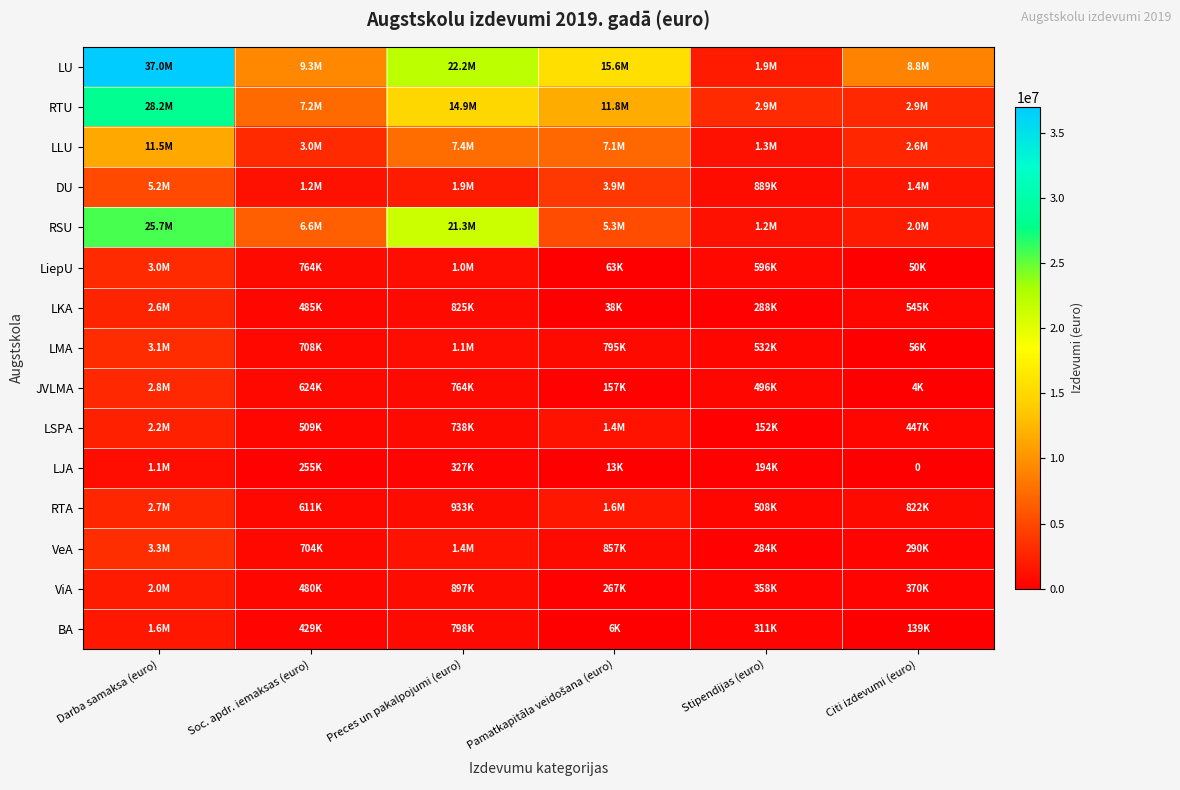

How many values in the LSPA series exceed 737576?

2